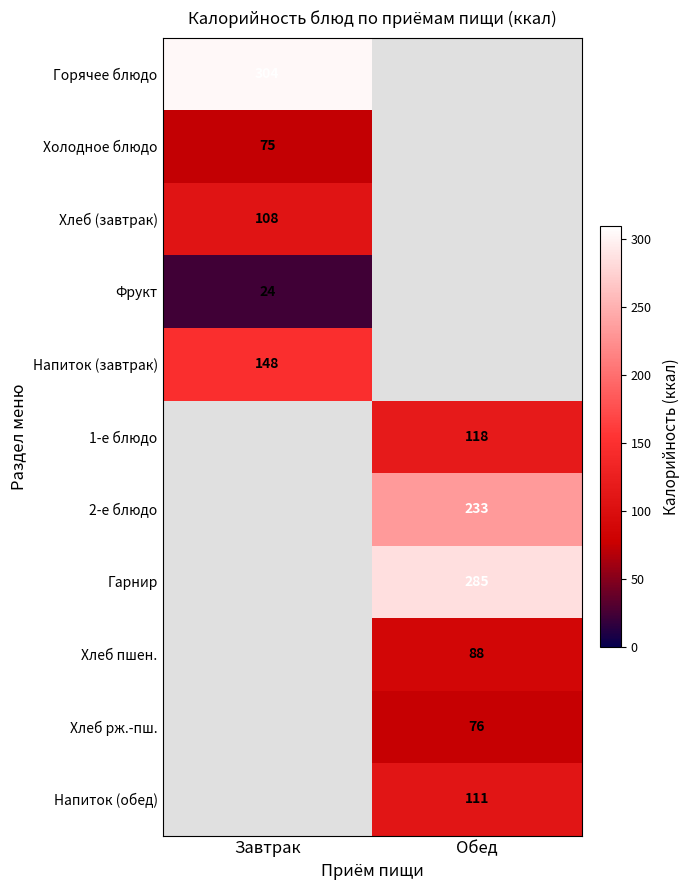

How many categories are shown in the chart?

2